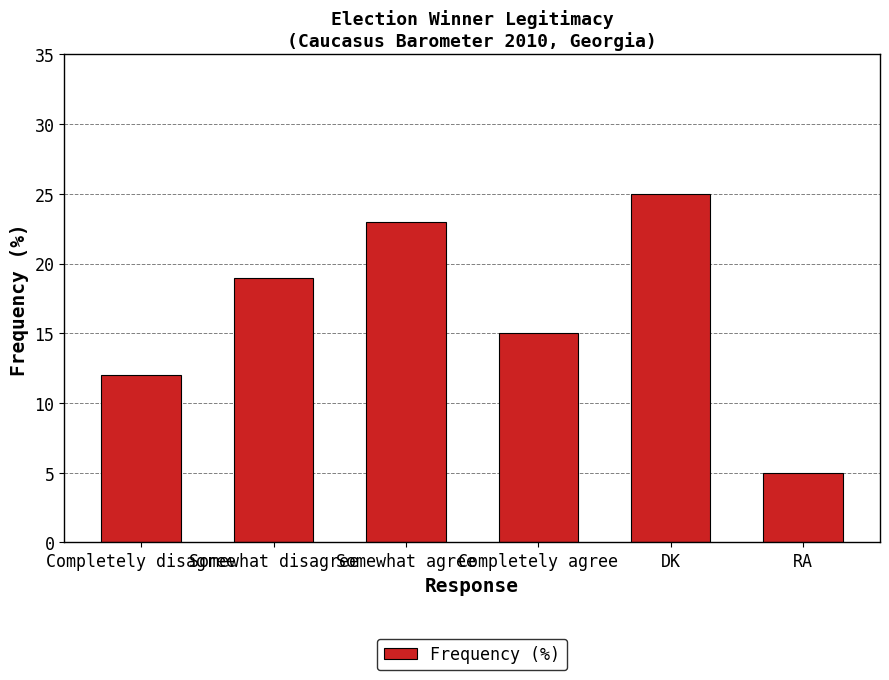

Reading left to right, what are all the values shown in this chart?

12	19	23	15	25	5